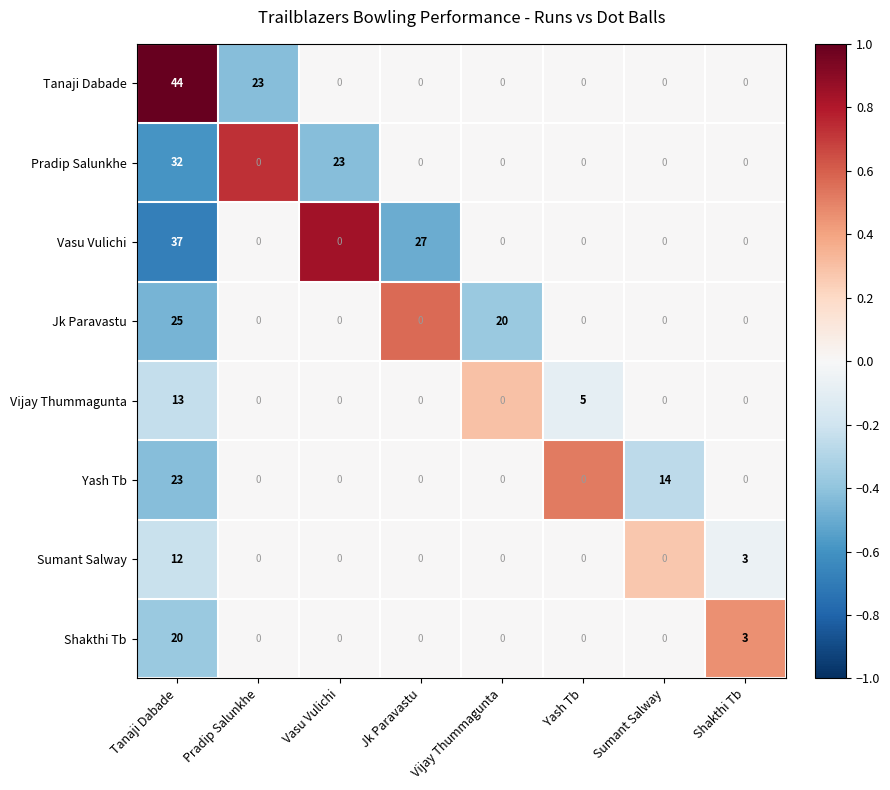

What is the total value across all series at Pradip Salunkhe?

23